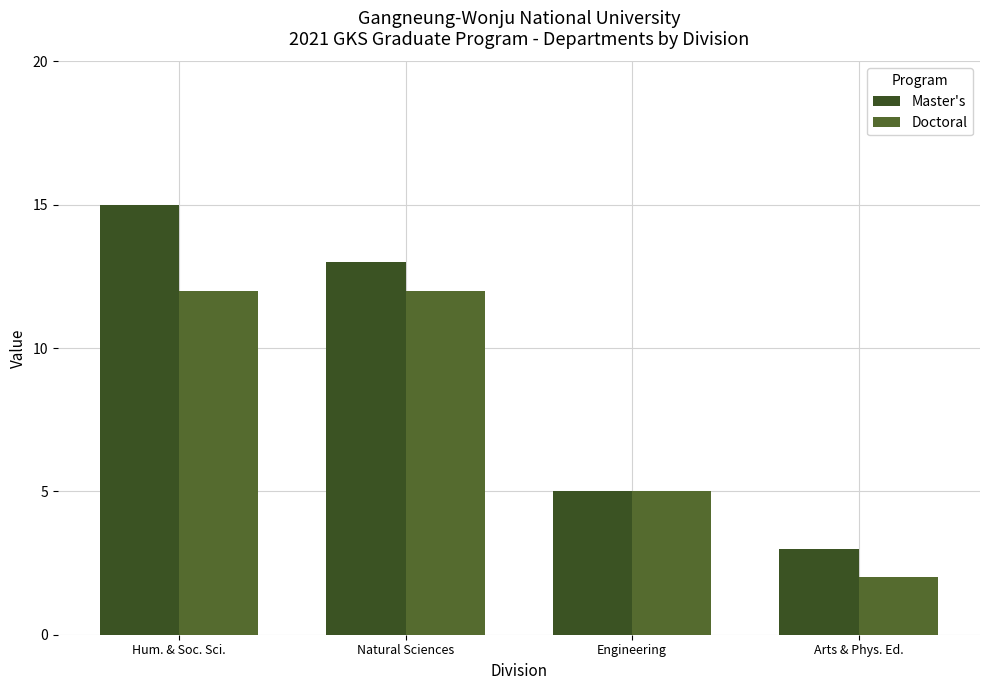

What is the total value across all series at Hum. & Soc. Sci.?

27